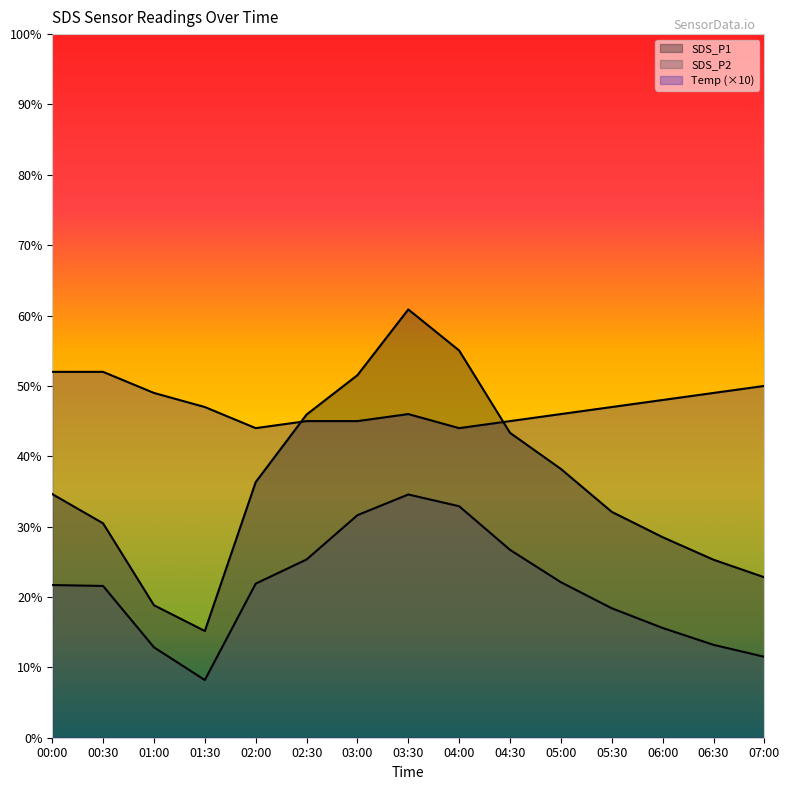

At which category is the sum across all series the highest?

03:30